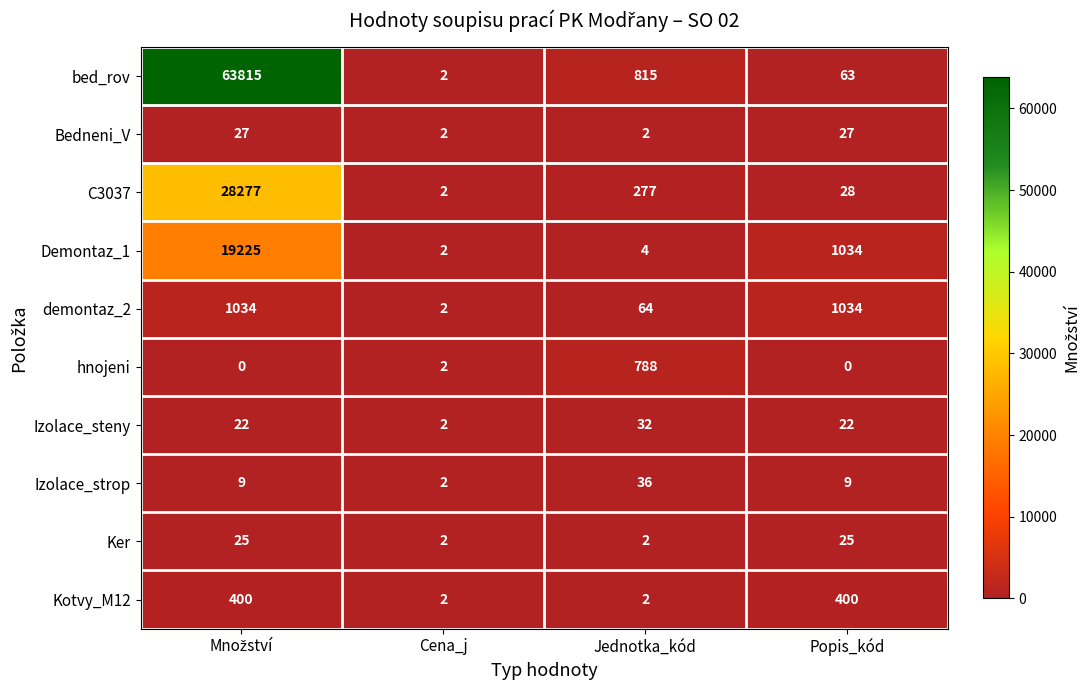

What is the average value of the hnojeni series?

198